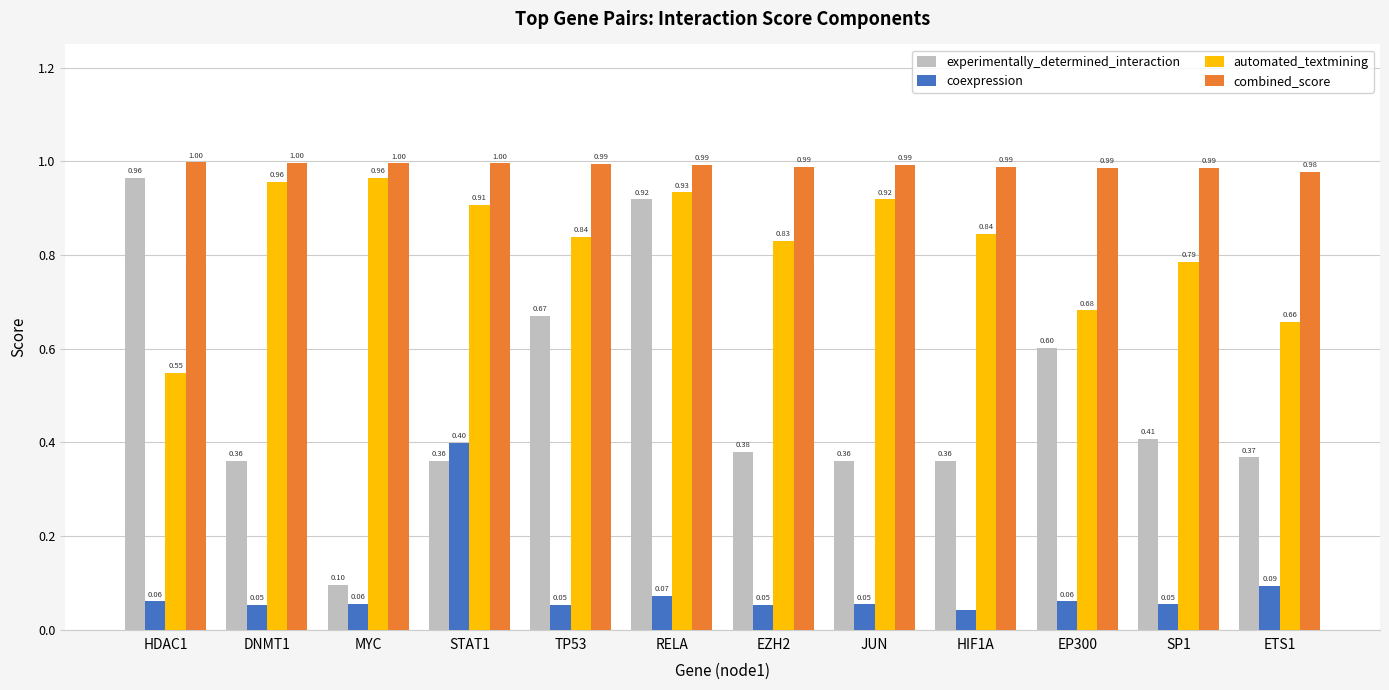

Which series changed the most between RELA and ETS1?

experimentally_determined_interaction